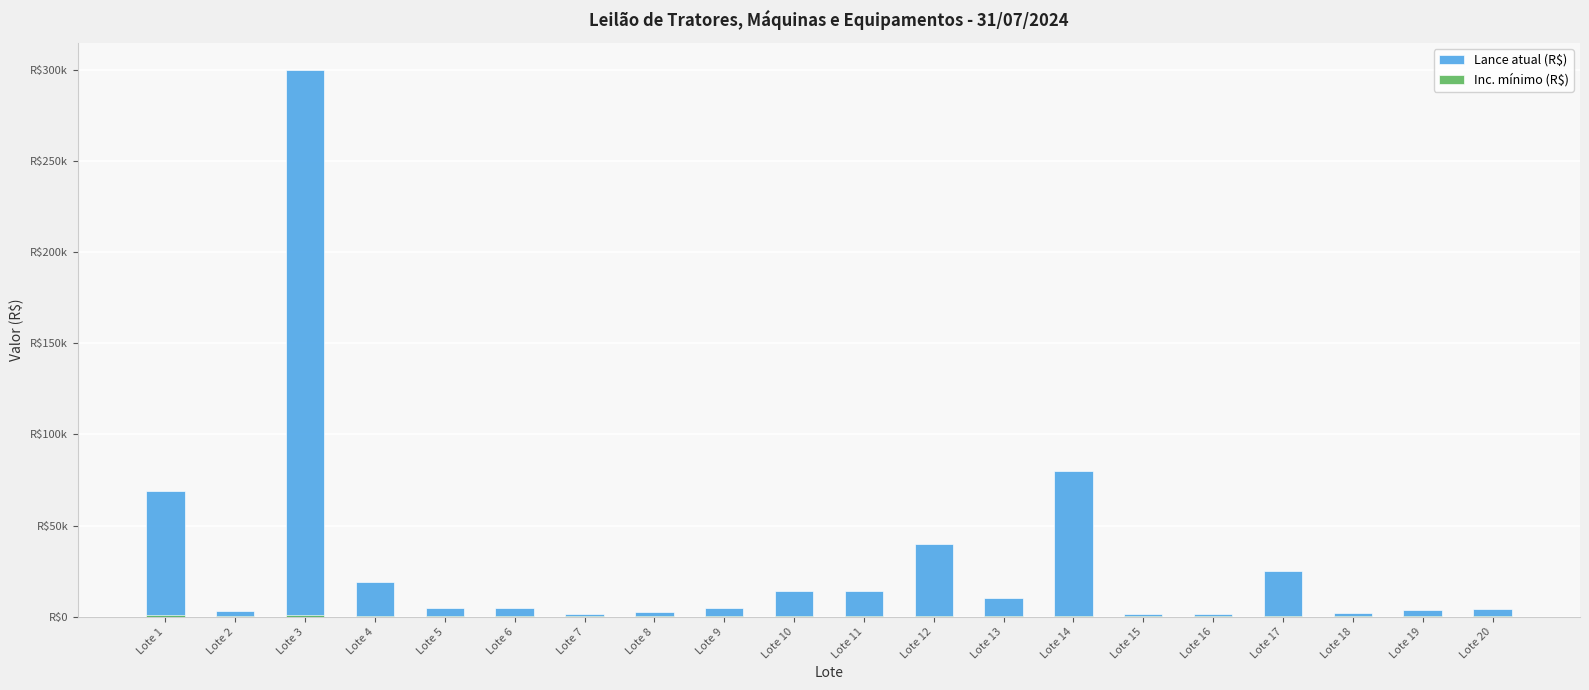

True or false: Lance atual (R$) has a value of 2624 at Lote 15.

False